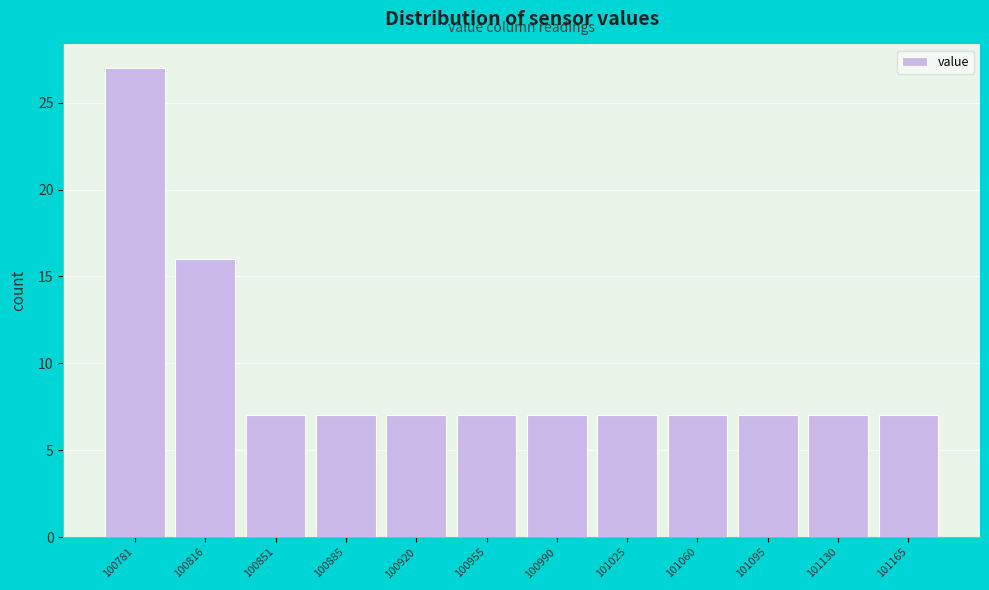

Reading left to right, extract all data points from this chart.

27	16	7	7	7	7	7	7	7	7	7	7